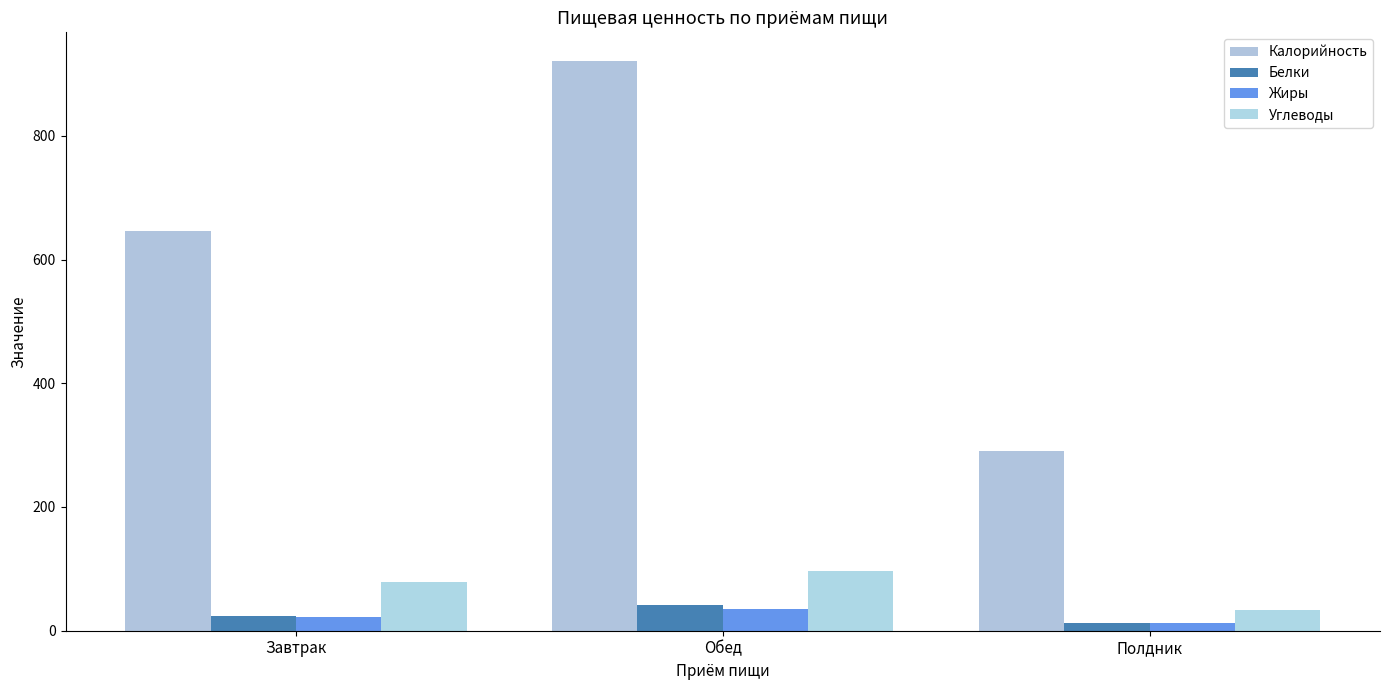

Between Завтрак and Обед, which series saw the biggest shift?

Калорийность